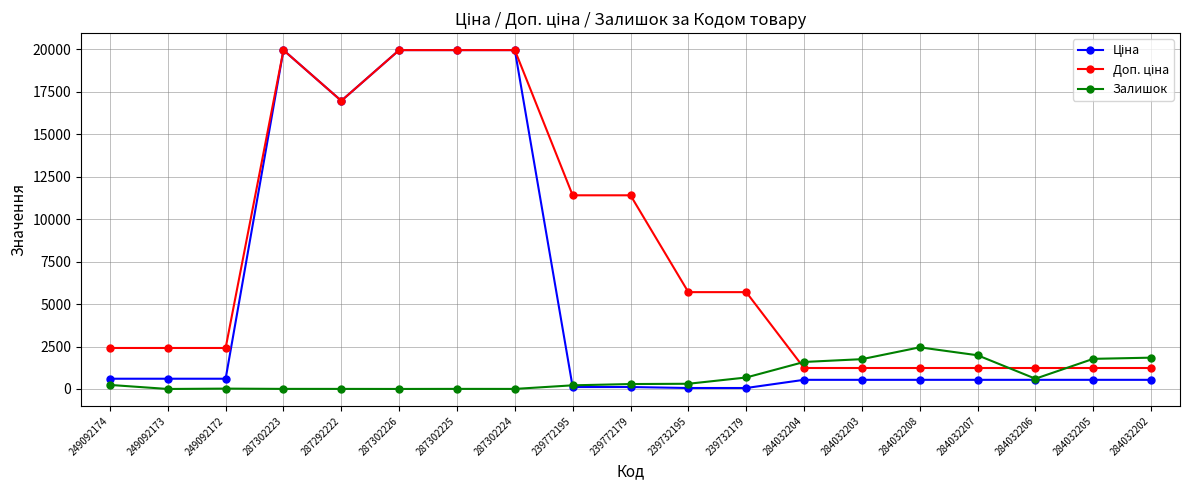

What is the total value across all series at 284032204?

3365.4